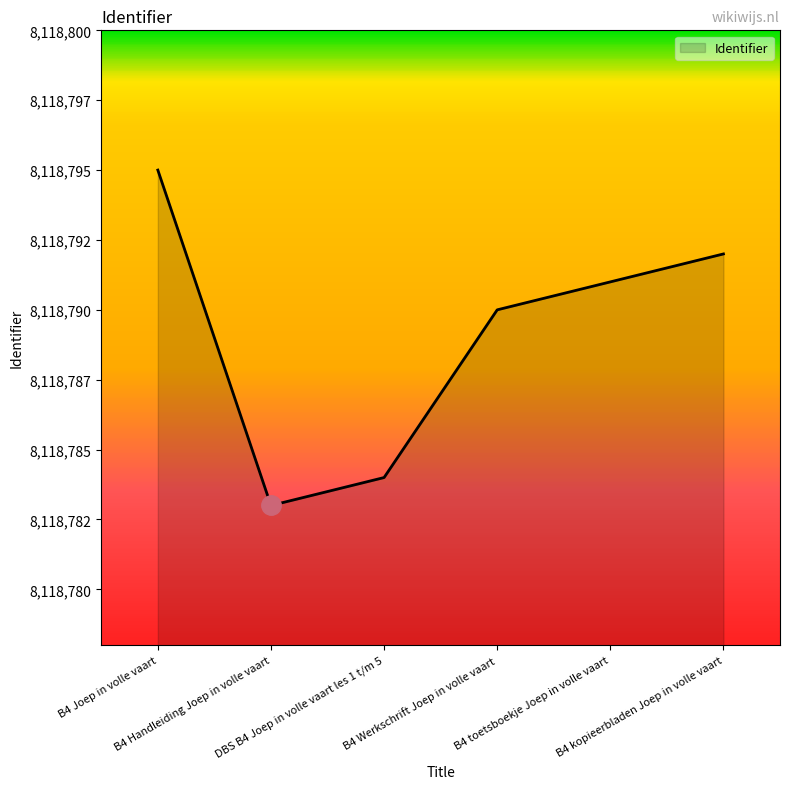

True or false: the data shows 14471631 at B4 Handleiding Joep in volle vaart.

False